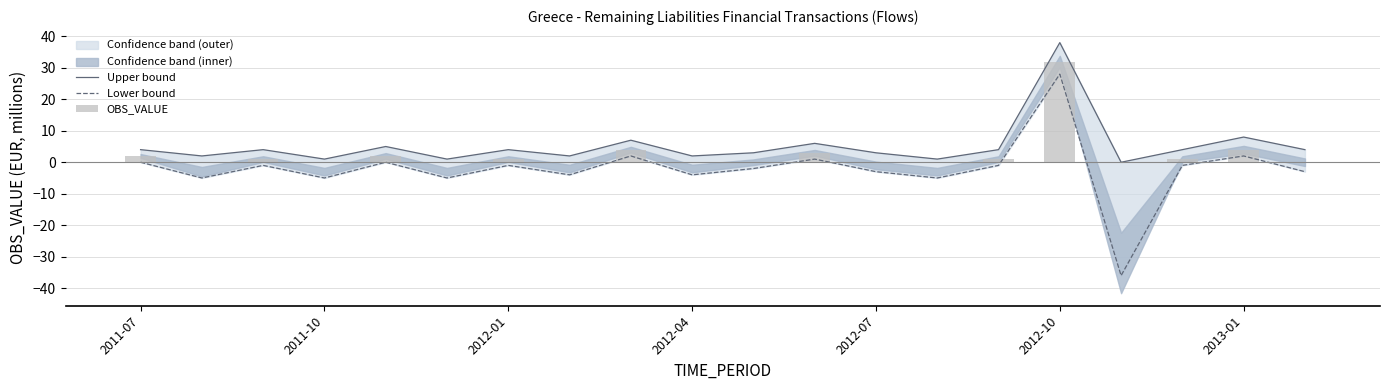

Are the bars horizontal?

No